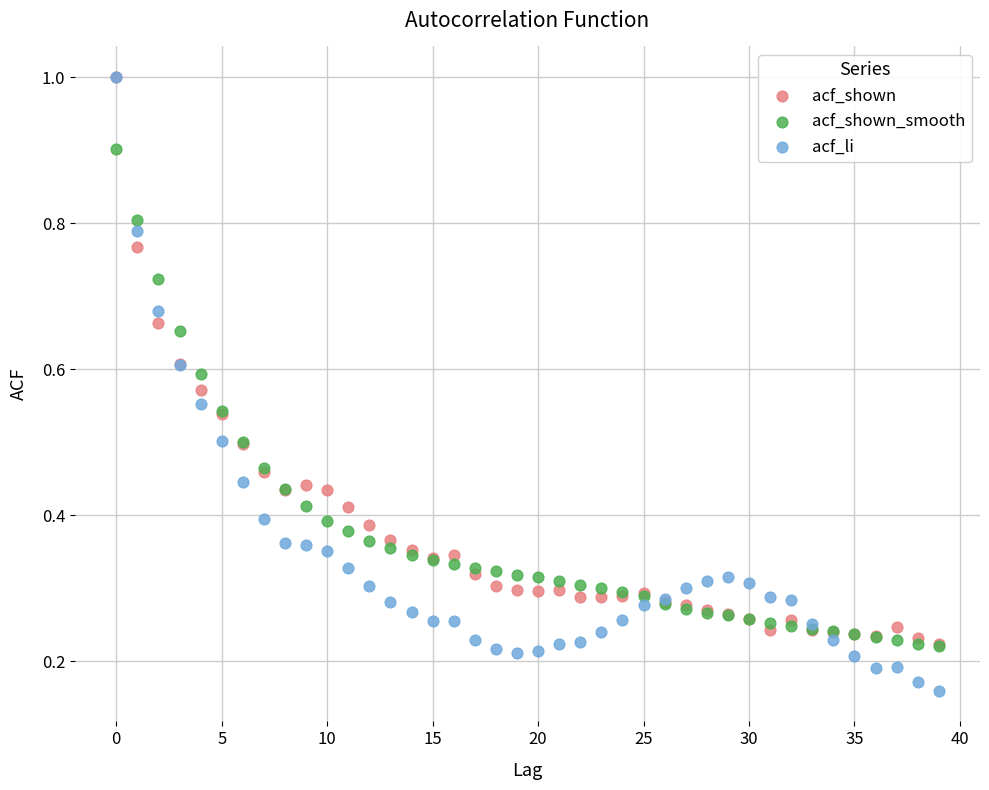

Which series contains the lowest Y value?

acf_li